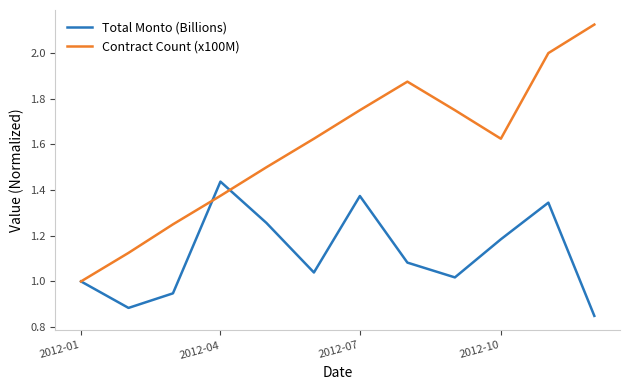

Which series has the largest range (max minus min)?

Contract Count (x100M)